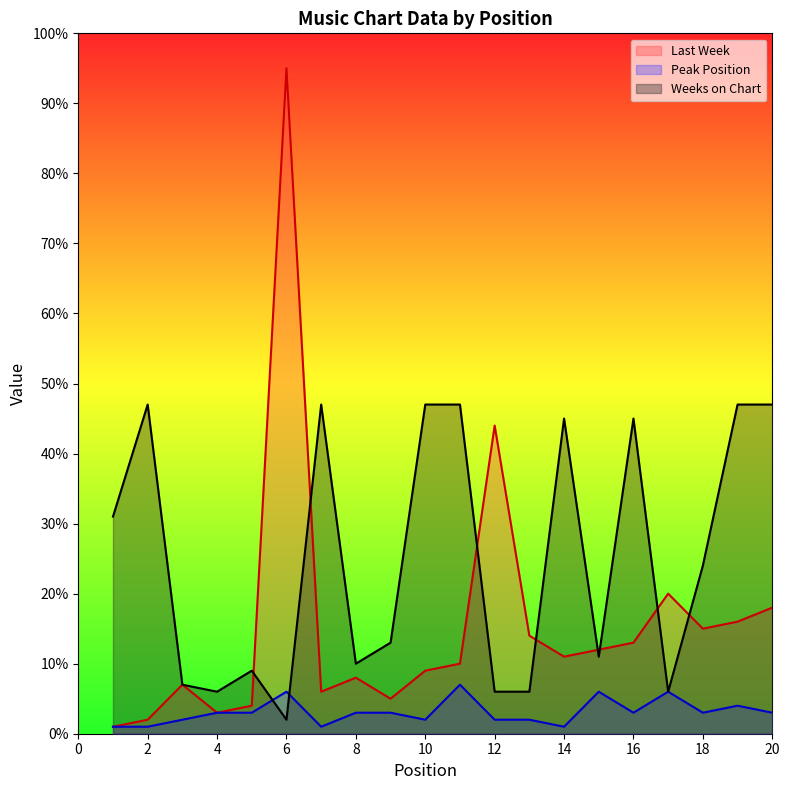

The Weeks on Chart series shows 74 at 10. True or false?

False